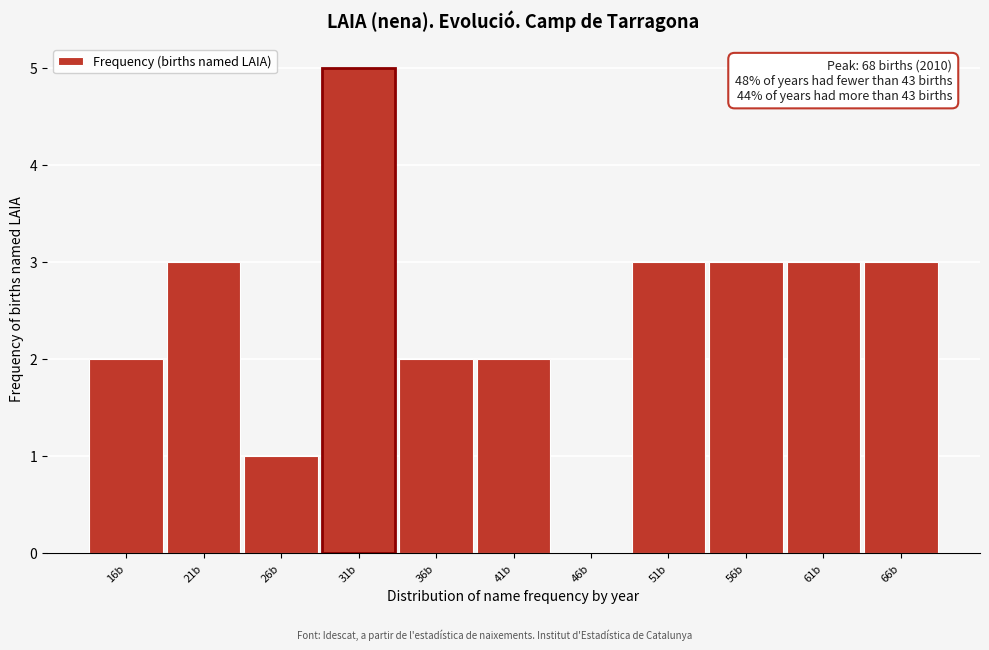

Over which range of the x-axis is the bar tallest?

29 to 34